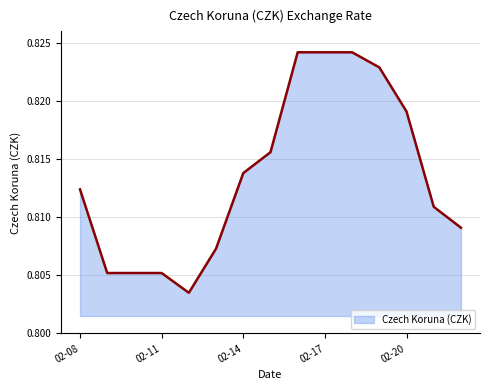

What is the value of the 15th point from the left?

0.8